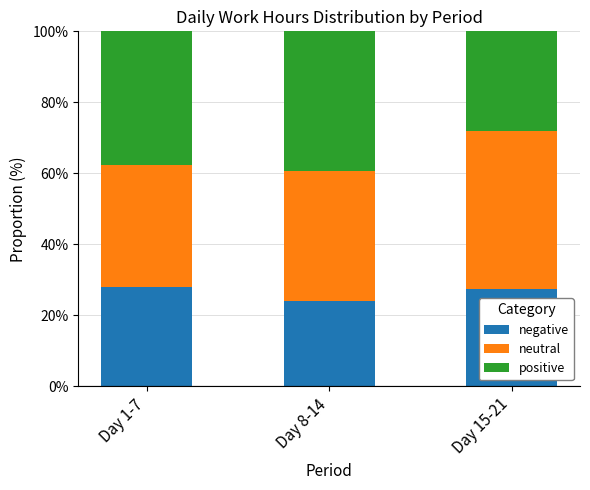

Are the bars horizontal?

No